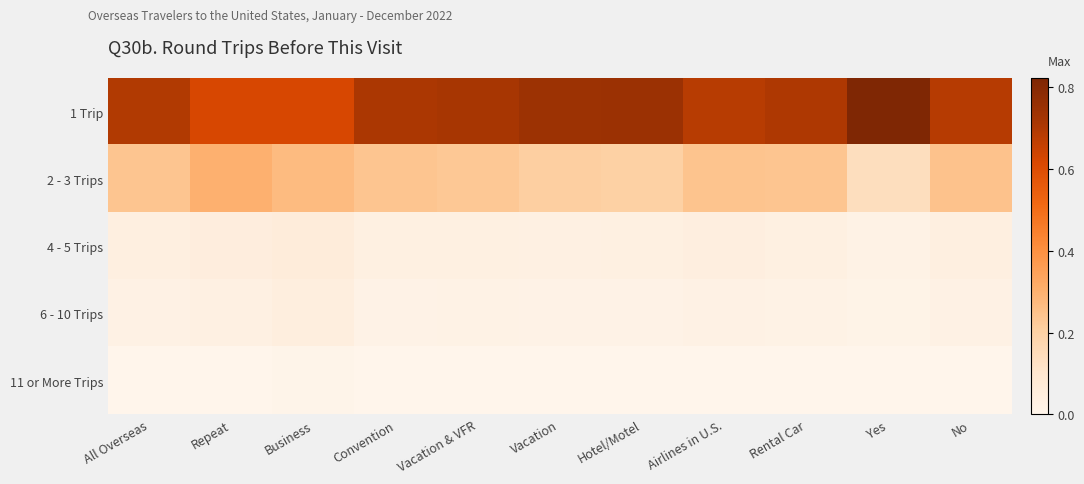

Which label corresponds to the largest value in the chart?

Yes